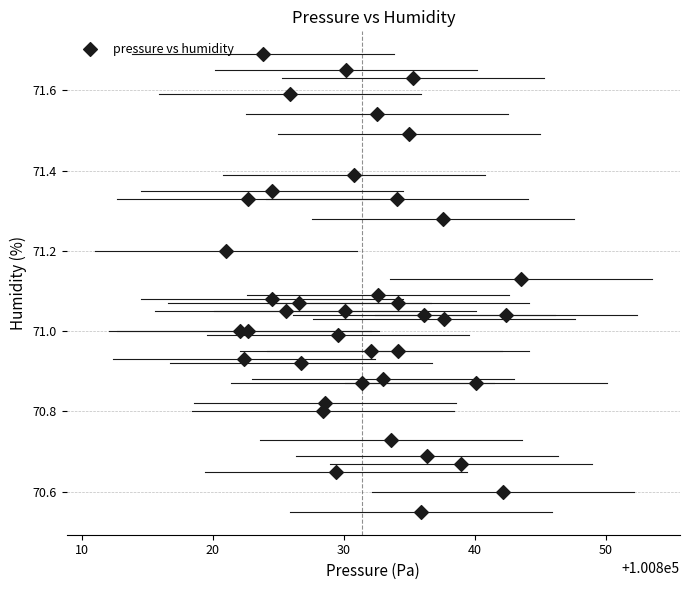

What is the range of Y values (max minus min)?

1.1